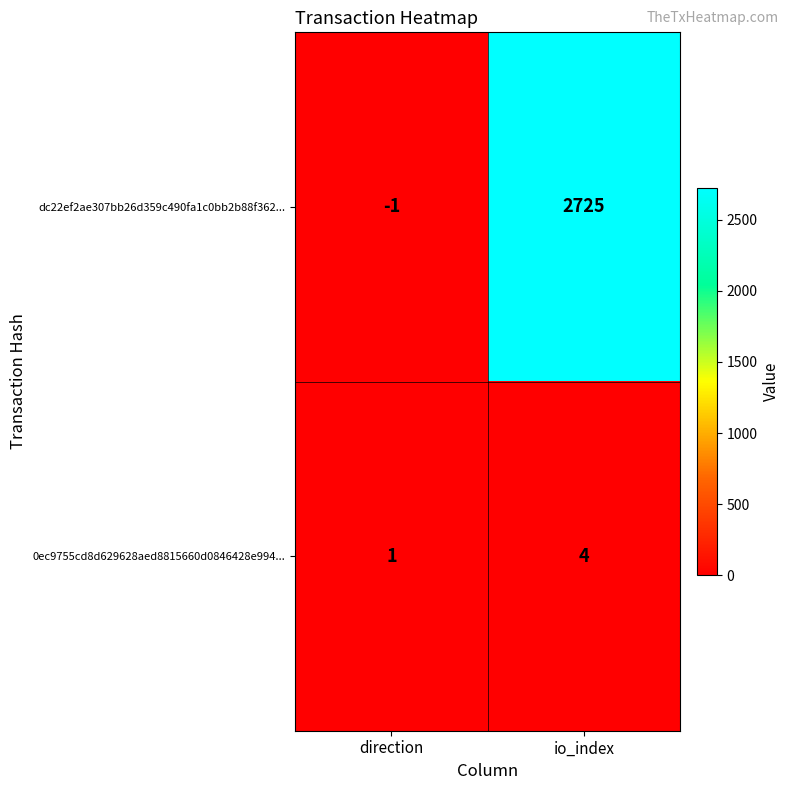

Count the number of categories in the chart.

2